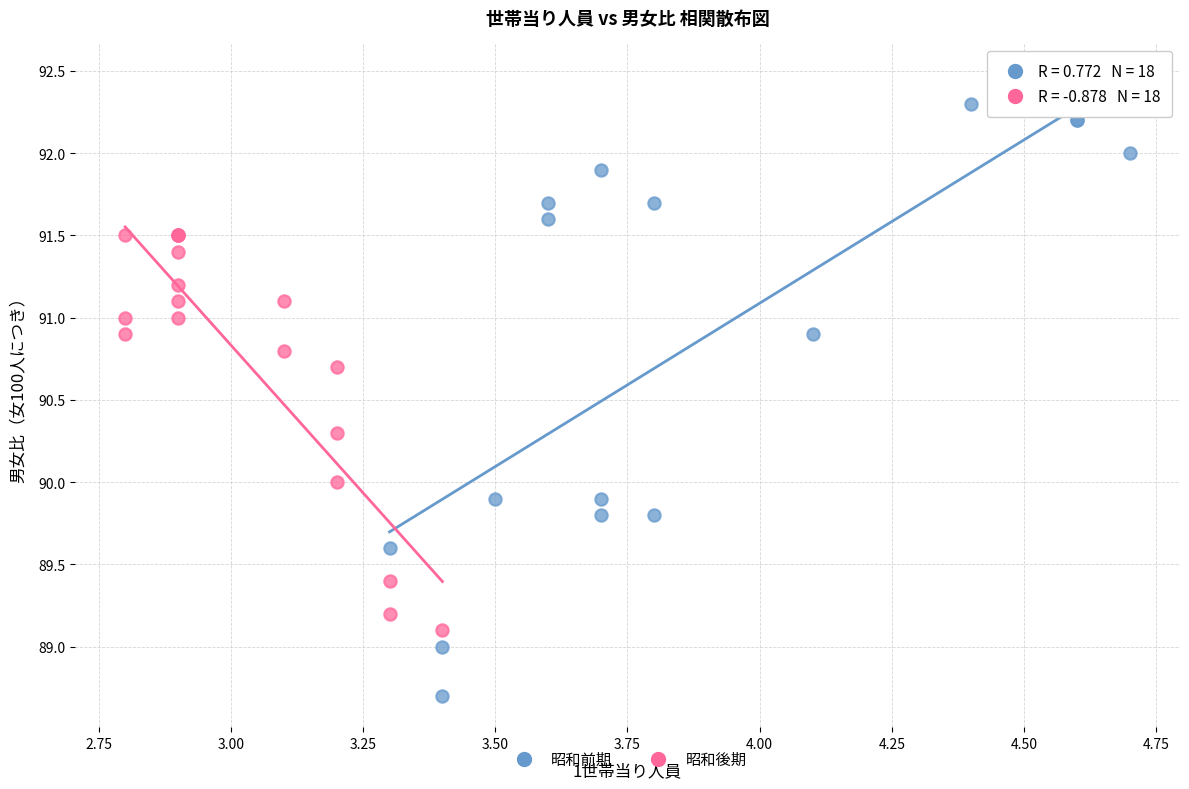

Which series reaches the maximum Y coordinate?

昭和前期